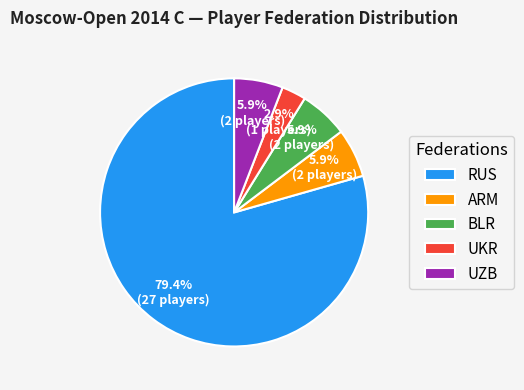

Which slice represents more than half of the pie?

RUS